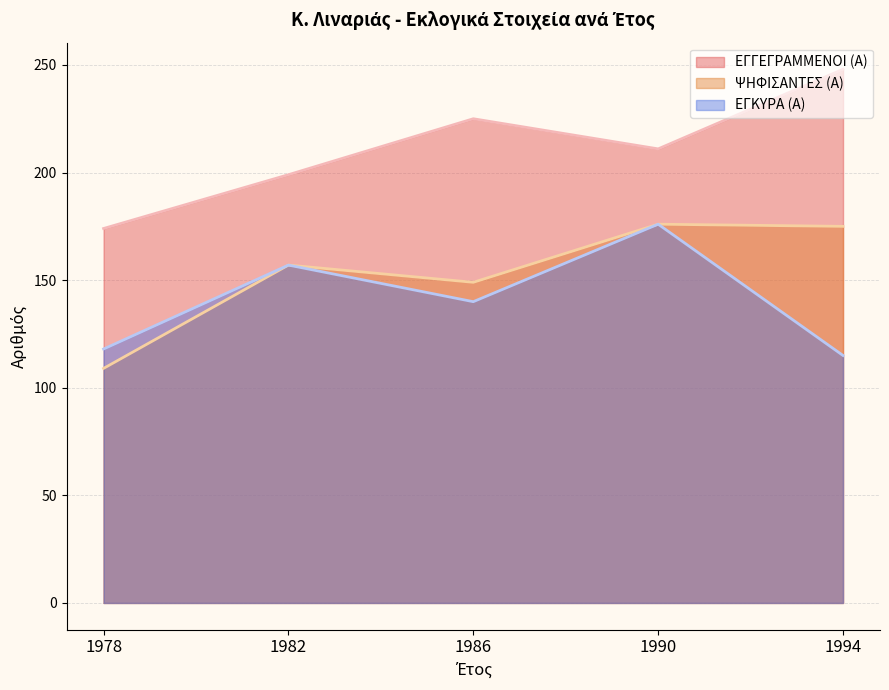

True or false: ΕΓΓΕΓΡΑΜΜΕΝΟΙ (Α) and ΨΗΦΙΣΑΝΤΕΣ (Α) intersect in this chart.

False